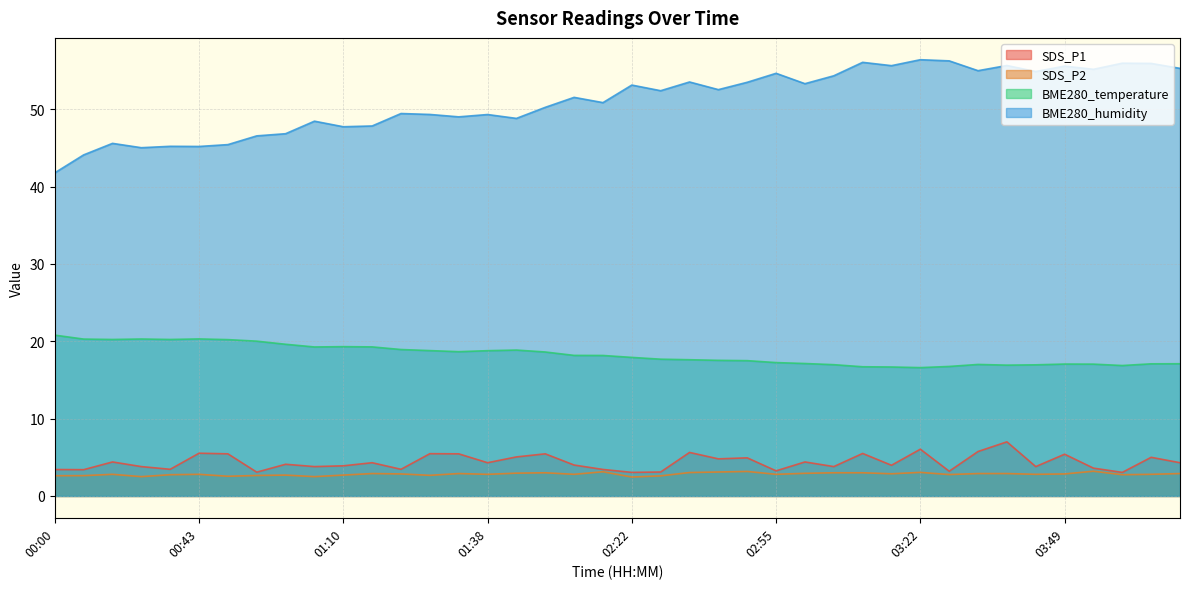

Does the chart display data point markers on the line(s)?

No